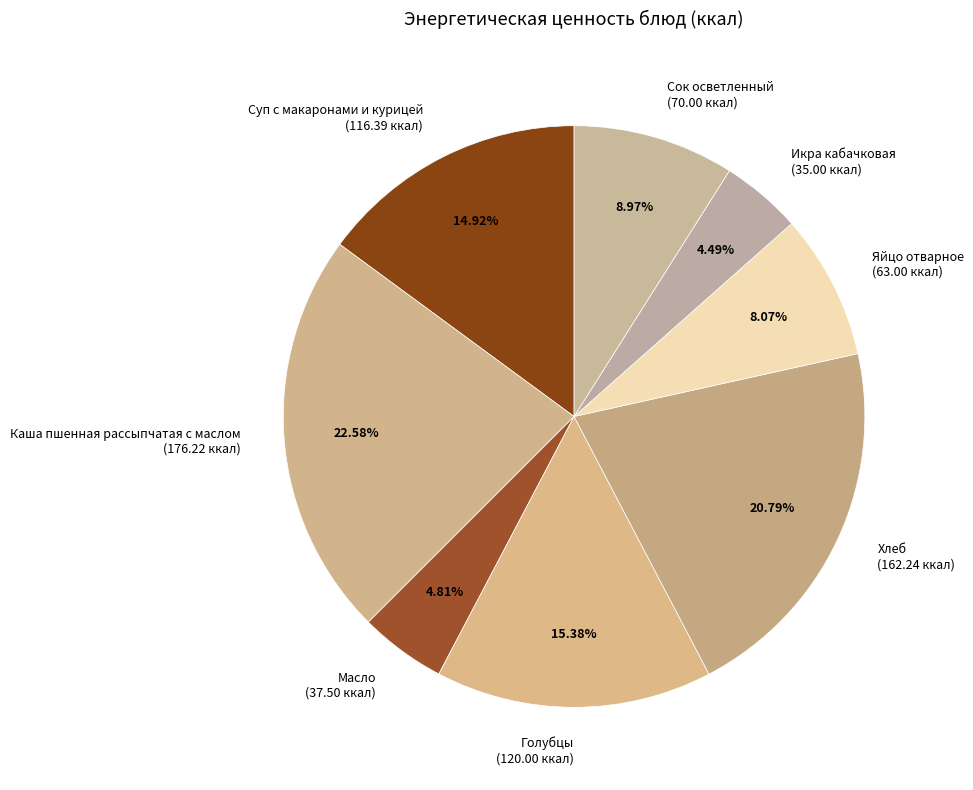

Which category has the biggest portion of the pie?

Каша пшенная рассыпчатая с маслом